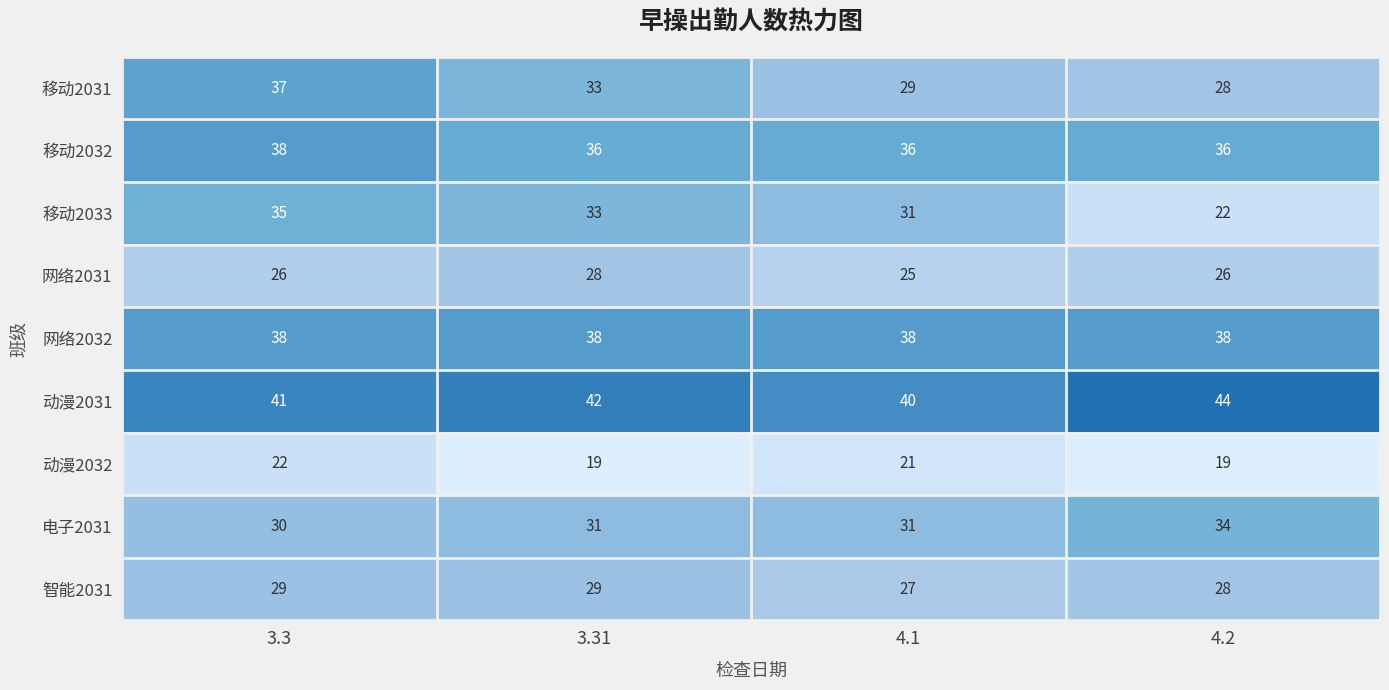

At which category is the sum across all series the highest?

3.3